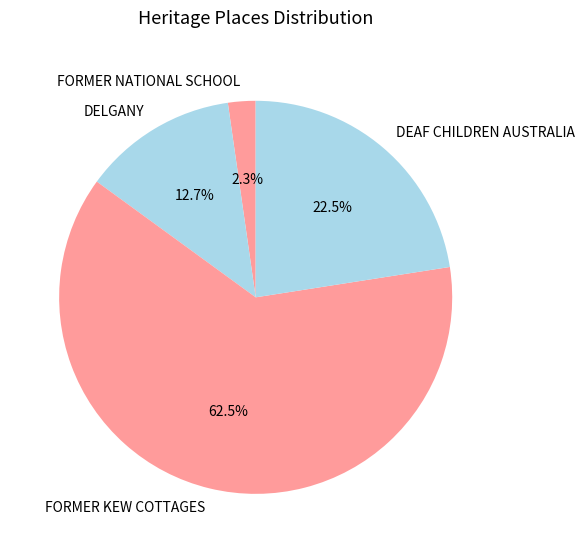

What is the total percentage of DELGANY and FORMER KEW COTTAGES?

75.2%